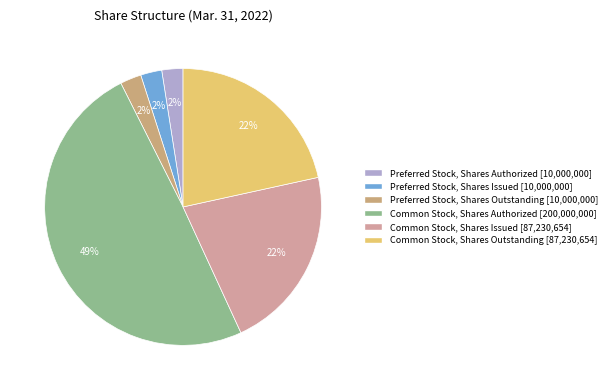

Do Common Stock, Shares Authorized and Preferred Stock, Shares Outstanding together represent more than half of the pie?

Yes